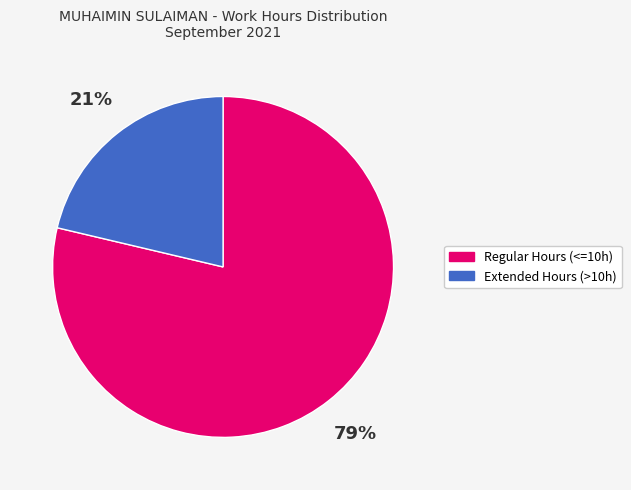

To the nearest percent, what is the average slice percentage?

50%